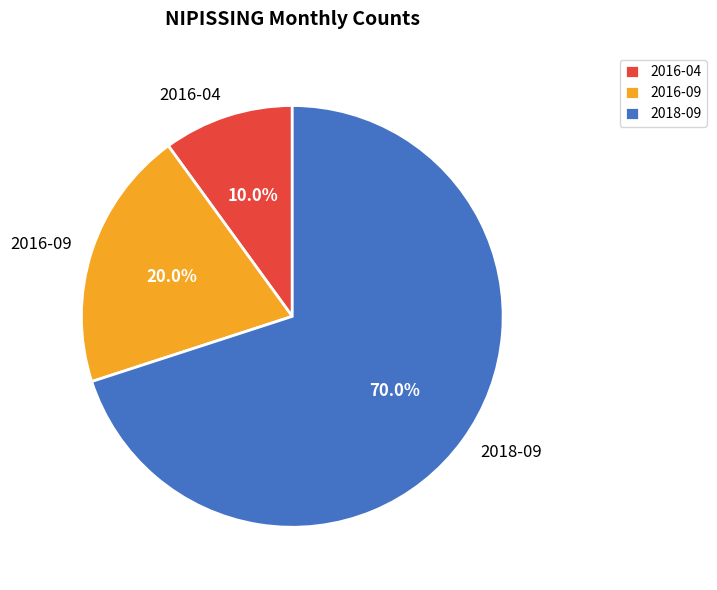

Rank the categories by value from highest to lowest.

2018-09, 2016-09, 2016-04